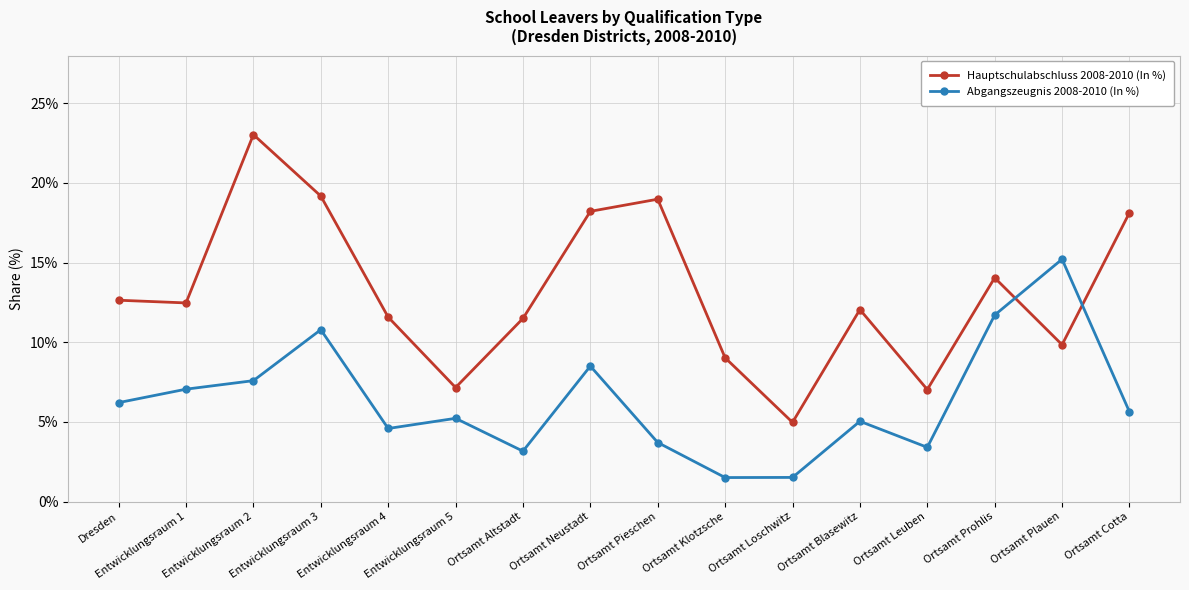

What value does the Hauptschulabschluss 2008-2010 (In %) series have at Ortsamt Leuben?

7.0